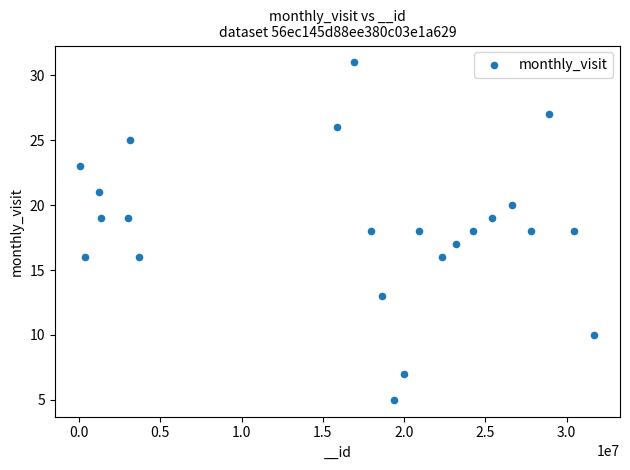

What is the range of Y values (max minus min)?

26